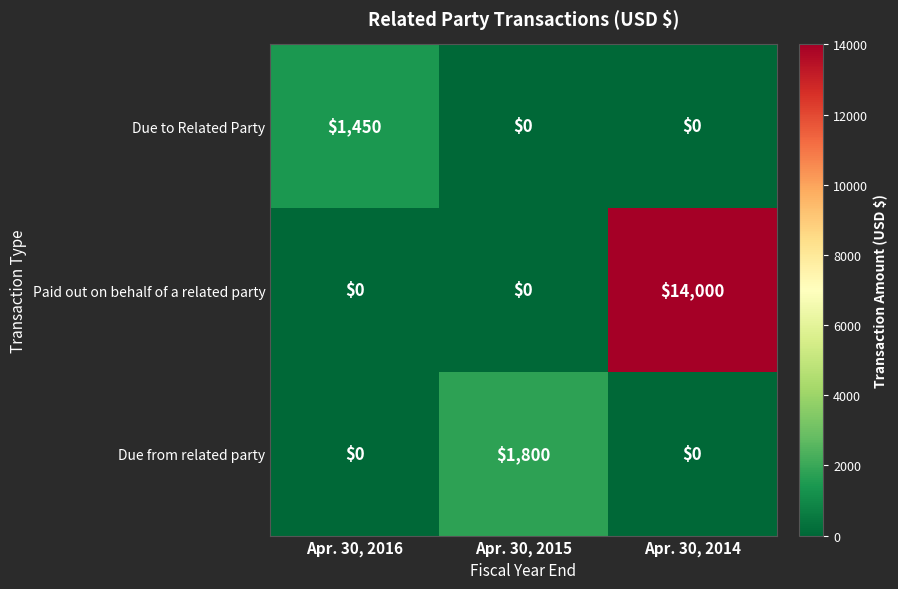

Reading left to right, extract all data points from this chart.

Due to Related Party: Apr. 30, 2016=1450	Apr. 30, 2015=0	Apr. 30, 2014=0
Paid out on behalf of a related party: Apr. 30, 2016=0	Apr. 30, 2015=0	Apr. 30, 2014=14000
Due from related party: Apr. 30, 2016=0	Apr. 30, 2015=1800	Apr. 30, 2014=0